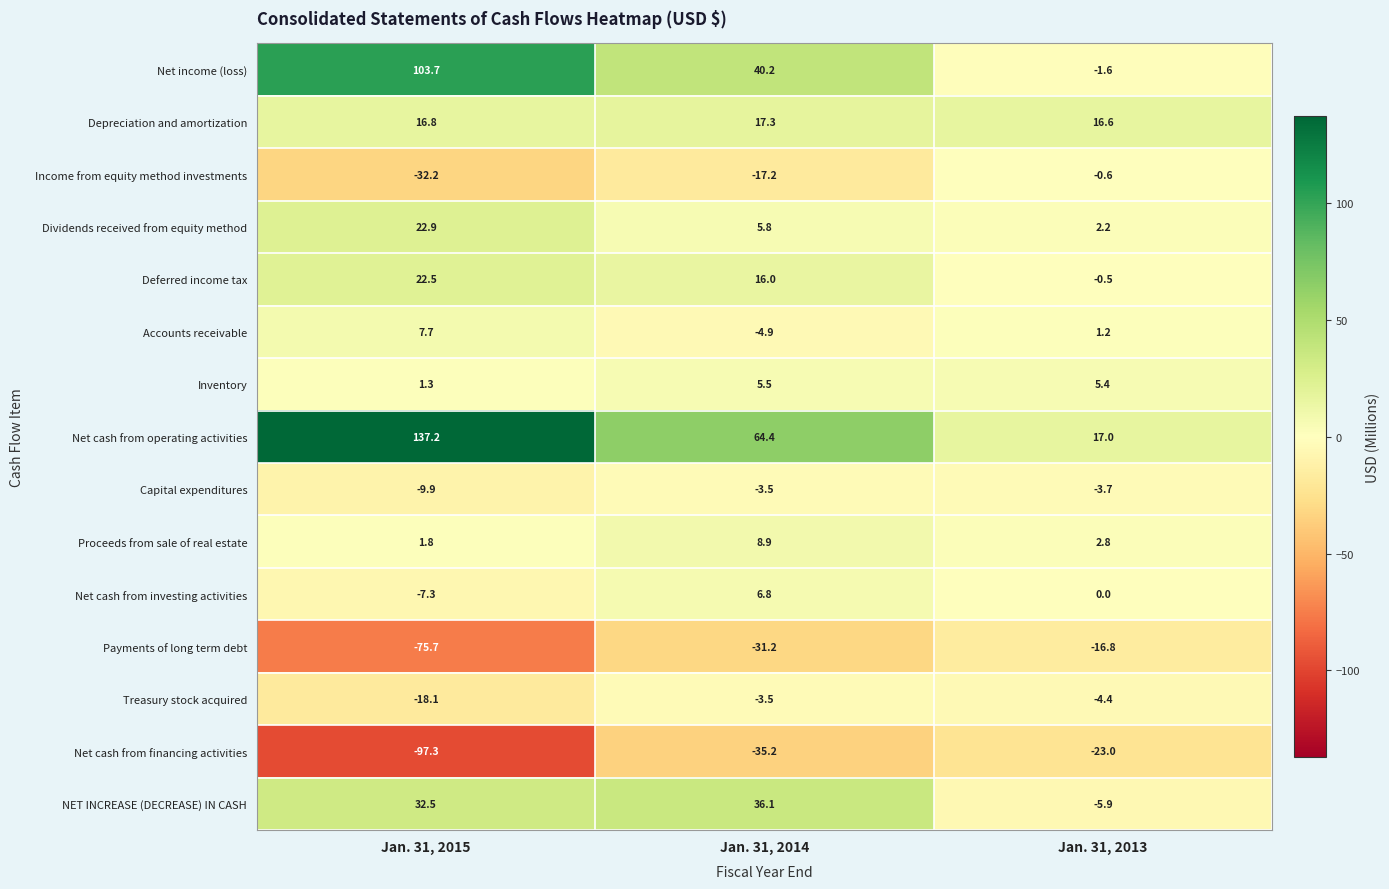

Where does the Treasury stock acquired series first go above -4?

Jan. 31, 2014